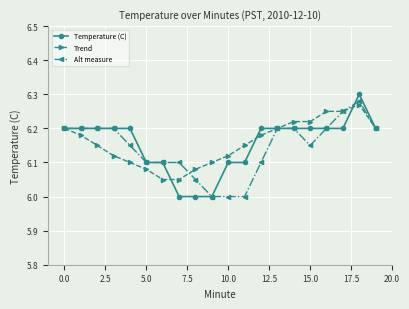

What are all the series names shown in the legend?

Temperature (C), Trend, Alt measure